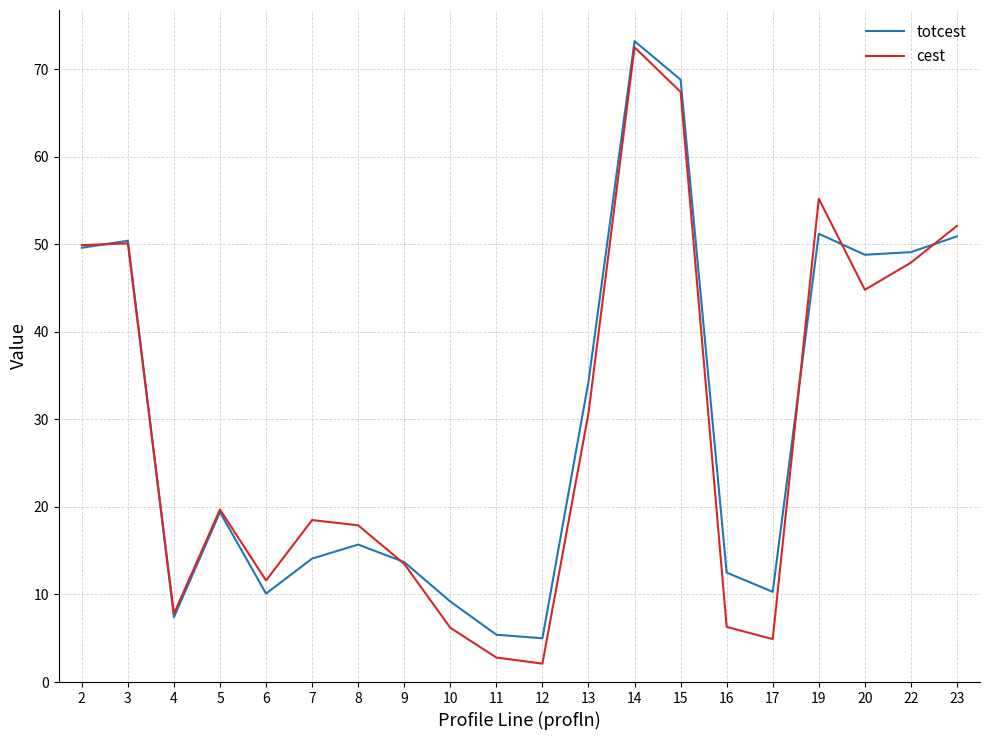

Is the value of totcest at 6 greater than the value of cest at 14?

No